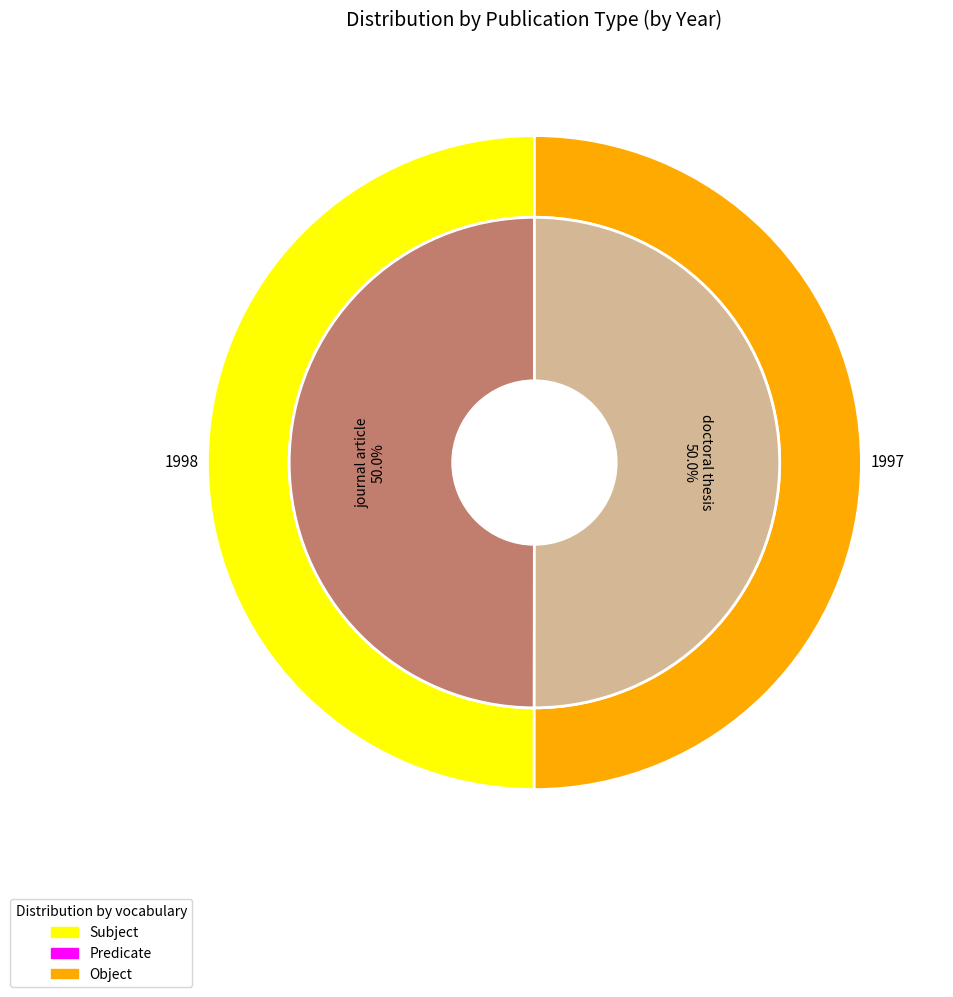

What is the smallest slice in the pie chart?

doctoral thesis